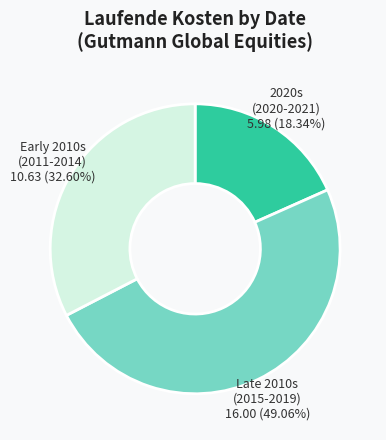

Is there a majority slice in this chart?

No